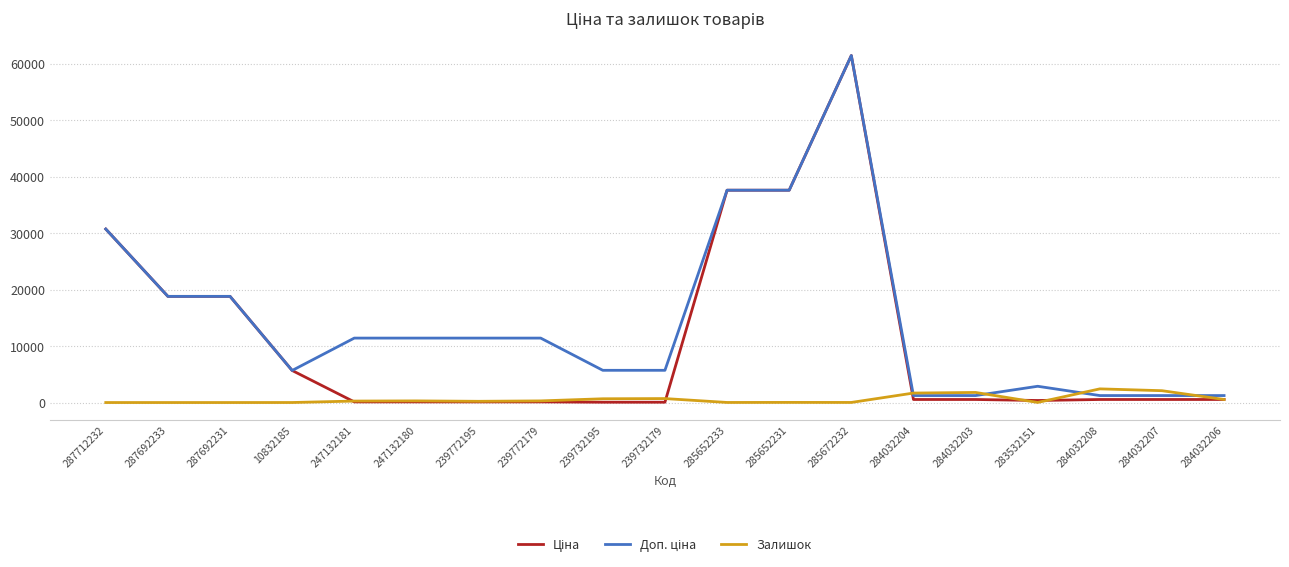

What is the spread (max minus min) of values at 287712232?

30717.1